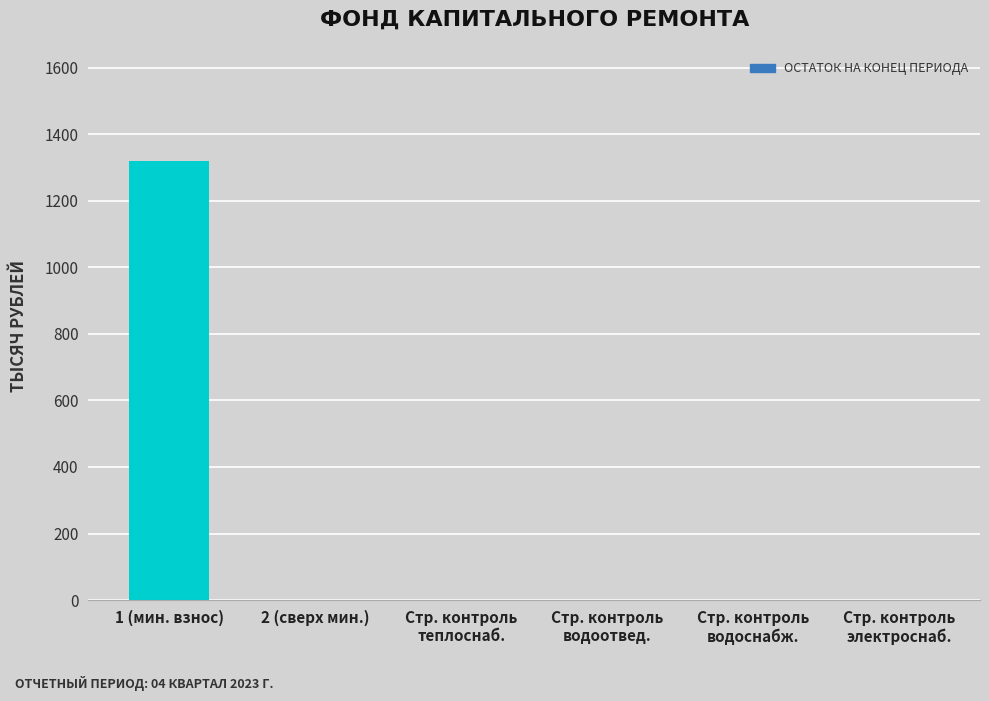

What is the greatest value displayed?

1320.2